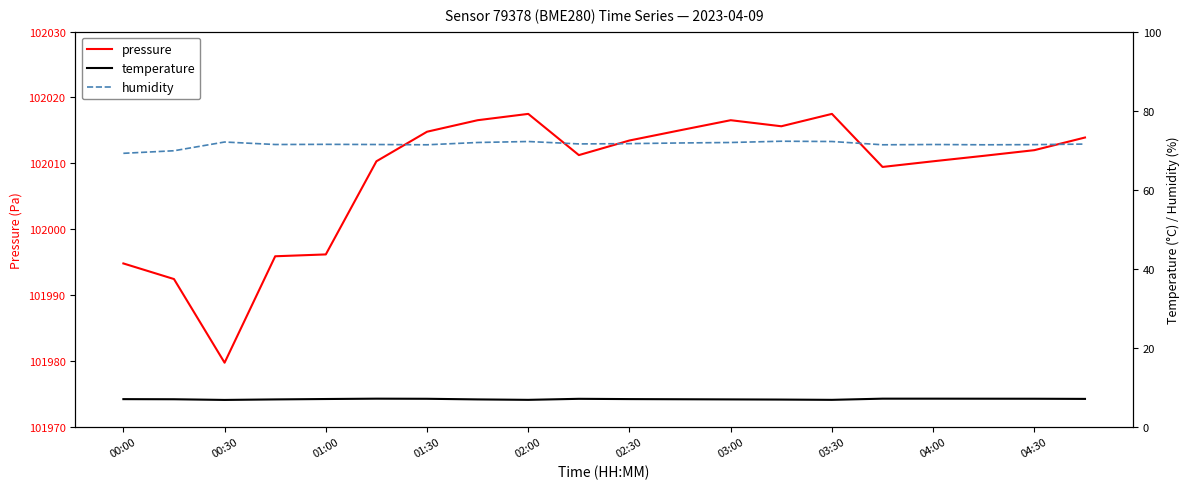

Is it true that pressure equals 102017.5 at 02:00?

True